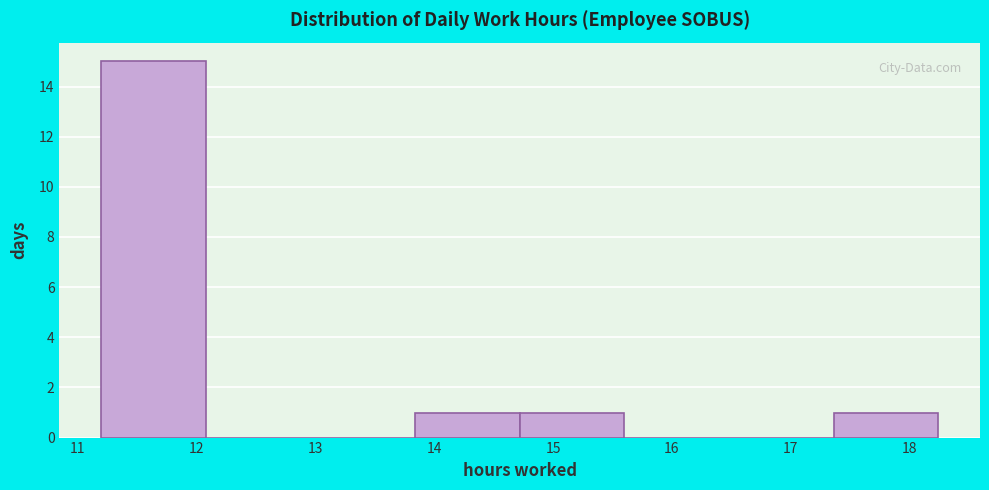

Over which range of the x-axis is the bar tallest?

11.20 to 12.08